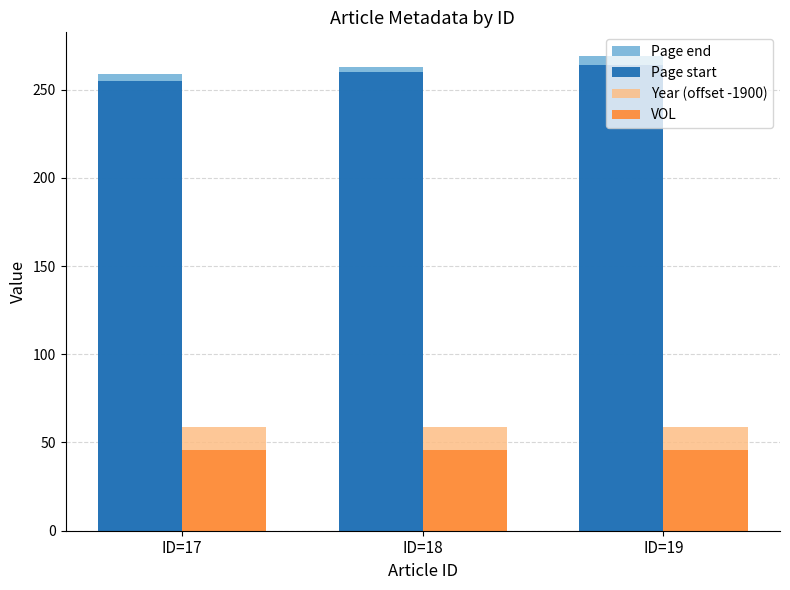

The Year (offset -1900) series shows 59 at ID=17. True or false?

True